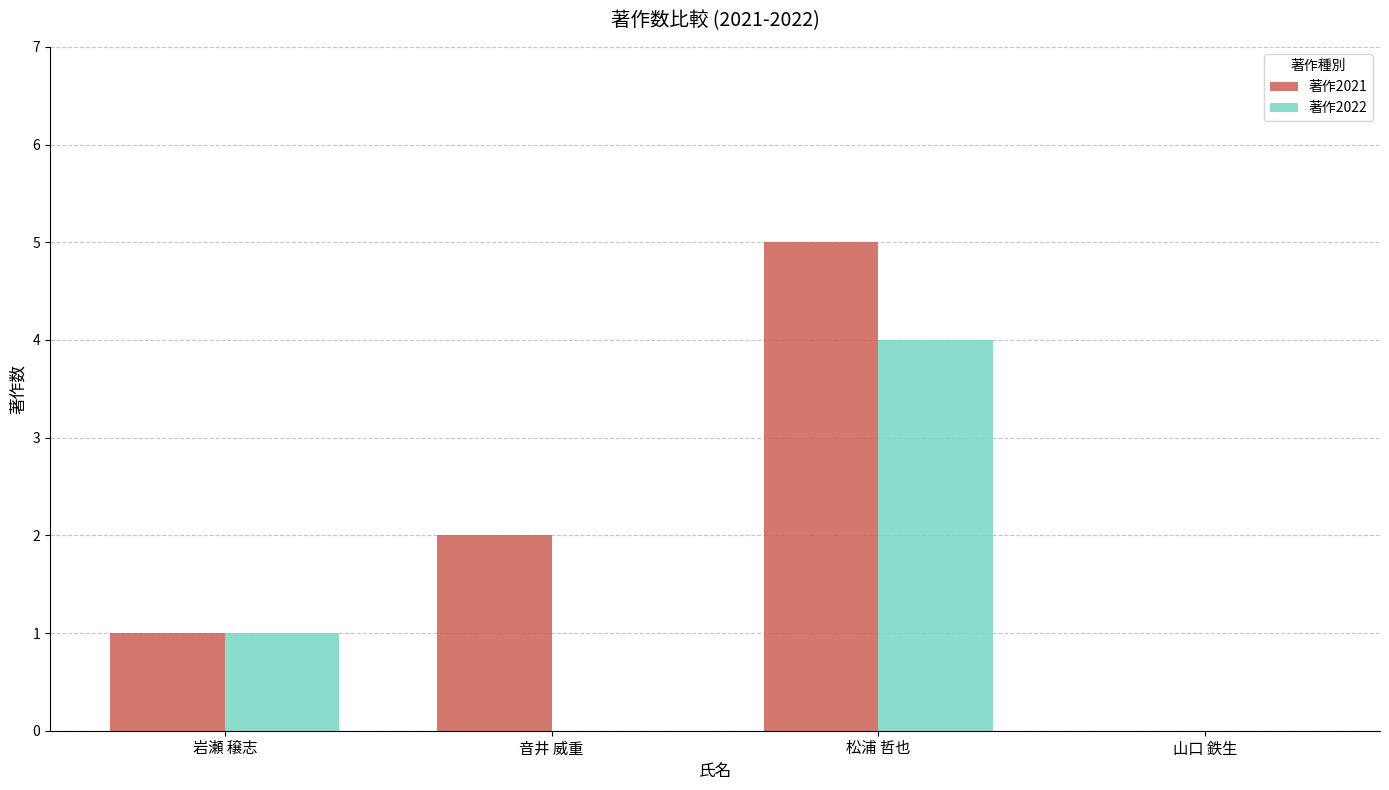

At which category is the sum across all series the highest?

松浦 哲也